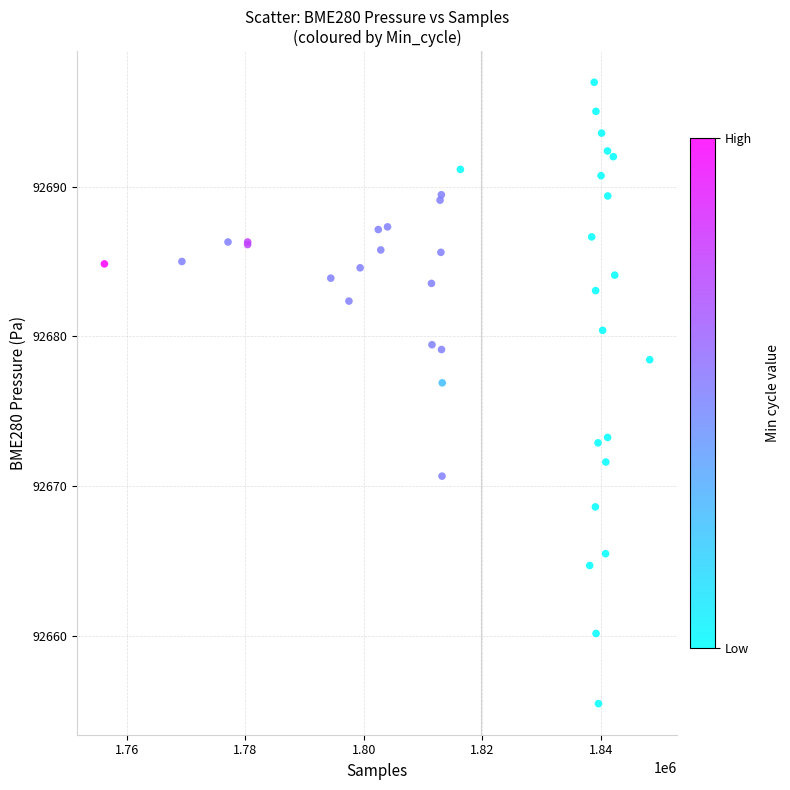

What Y value in the scatter plot is closest to 92676?

92676.9